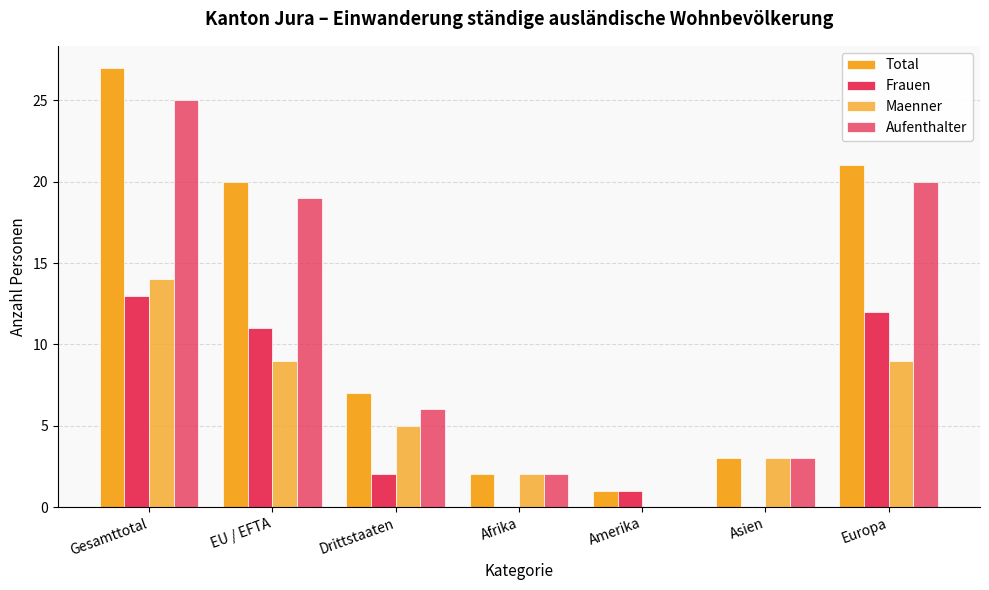

Count the number of categories in the chart.

7